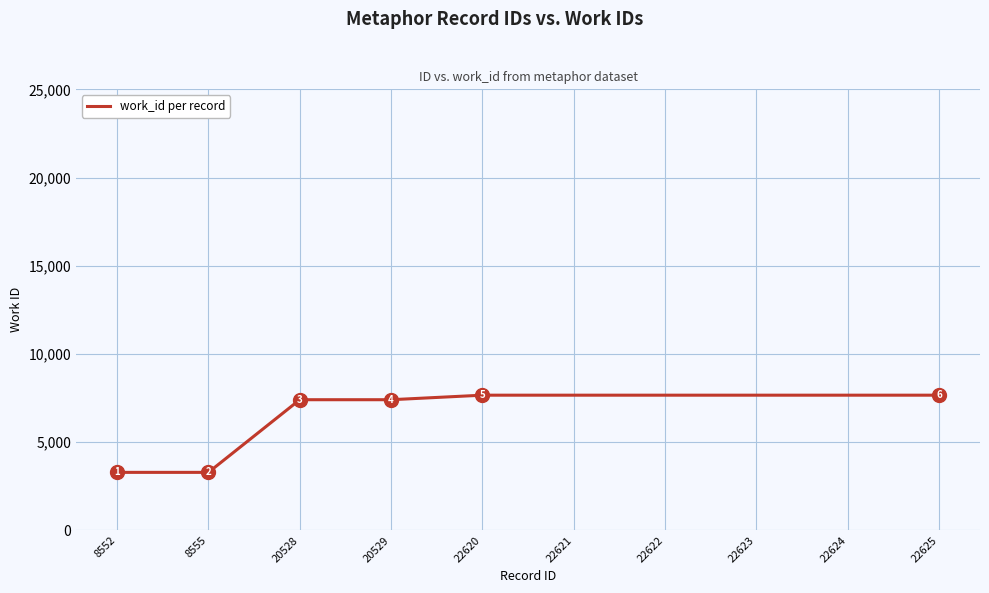

Reading right to left, what are all the values shown in this chart?

22625=7665	22624=7665	22623=7665	22622=7665	22621=7665	22620=7665	20529=7408	20528=7408	8555=3290	8552=3290